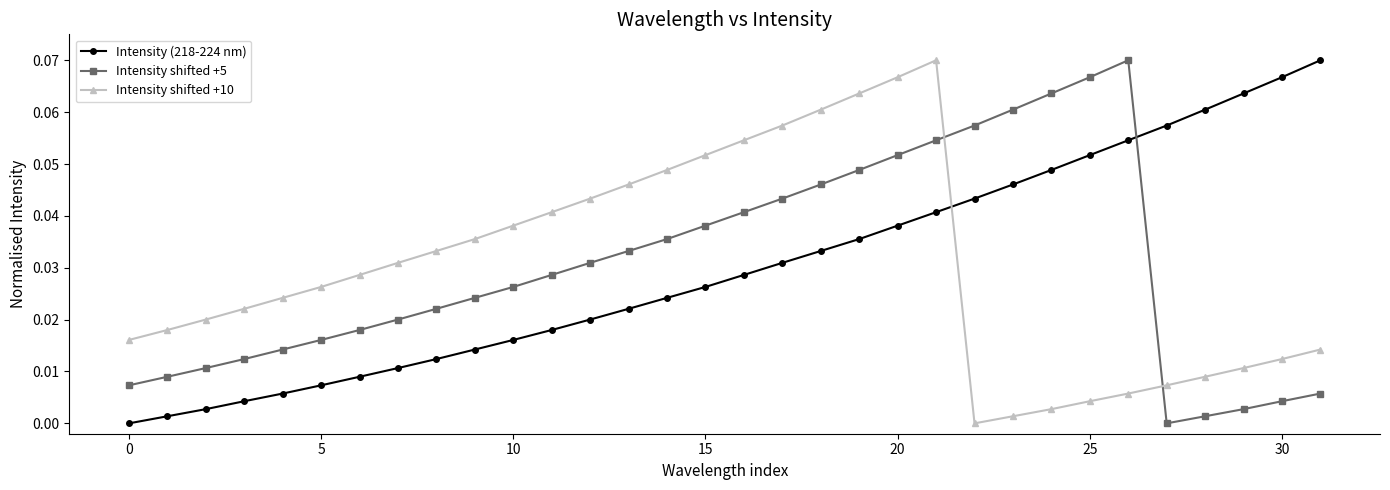

True or false: Intensity shifted +10 has more than 0 interior local peaks.

True